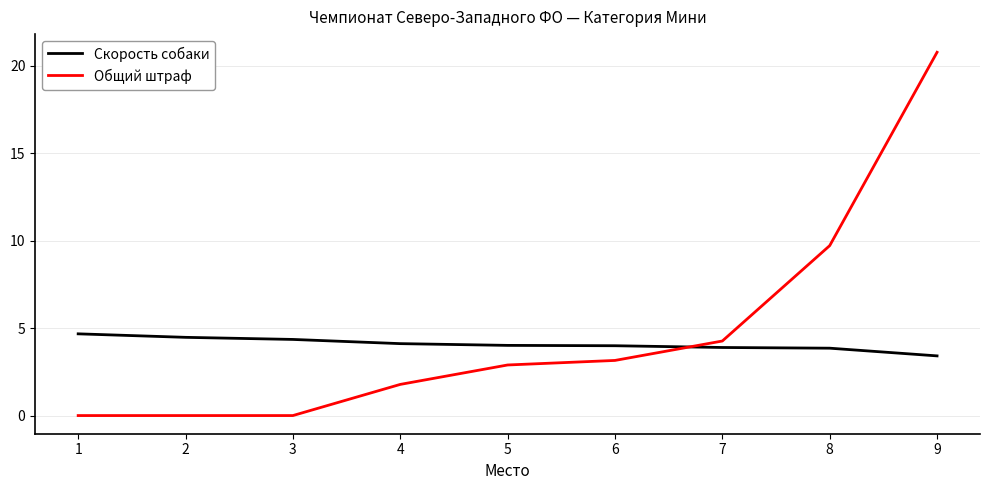

Which label corresponds to the largest value in the chart?

9